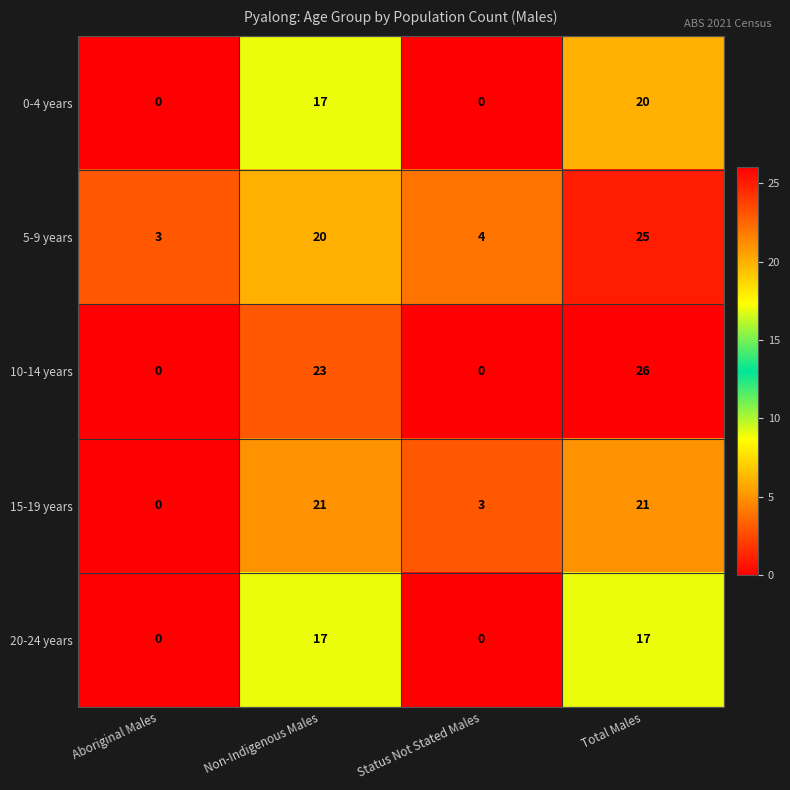

What is the spread (max minus min) of values at Non-Indigenous Males?

6